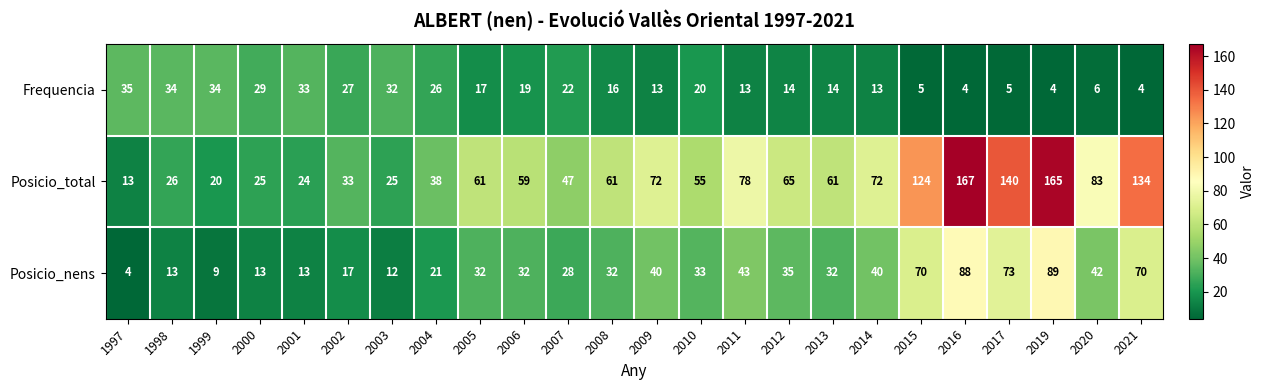

What is the minimum value shown in the chart?

4